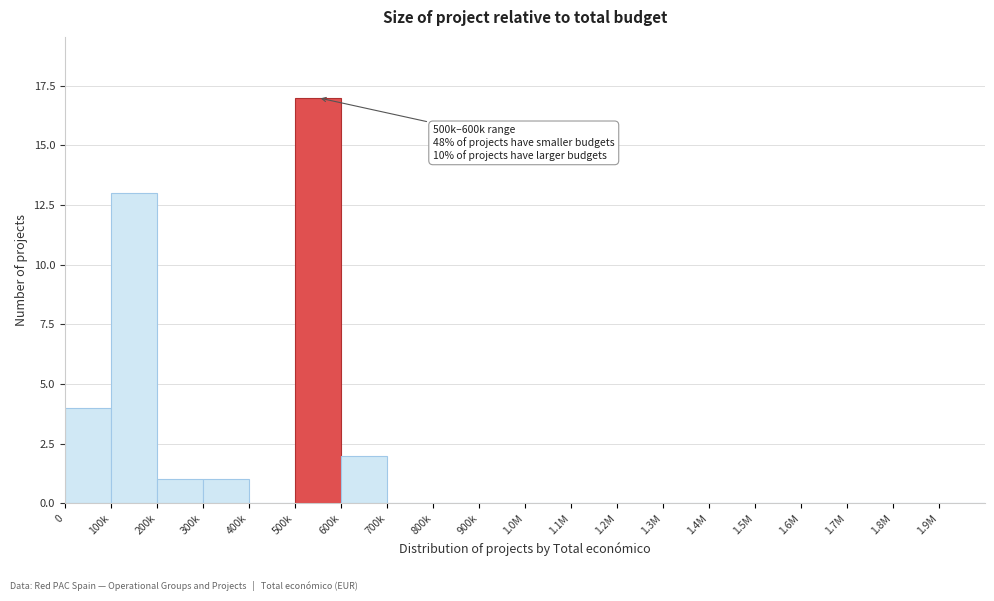

Reading right to left, transcribe all the data shown in this chart.

1.9M=0	1.8M=0	1.7M=0	1.6M=0	1.5M=0	1.4M=0	1.3M=0	1.2M=0	1.1M=0	1.0M=0	900k=0	800k=0	700k=0	600k=2	500k=17	400k=0	300k=1	200k=1	100k=13	0=4